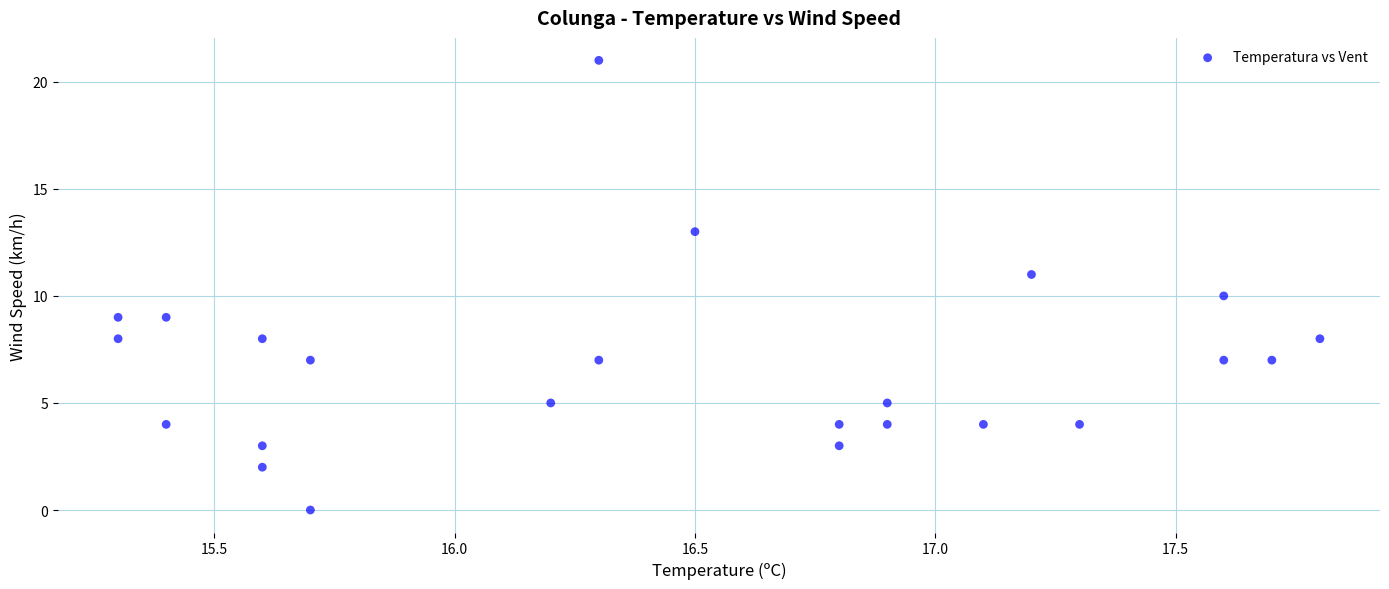

What is the range of Y values (max minus min)?

21